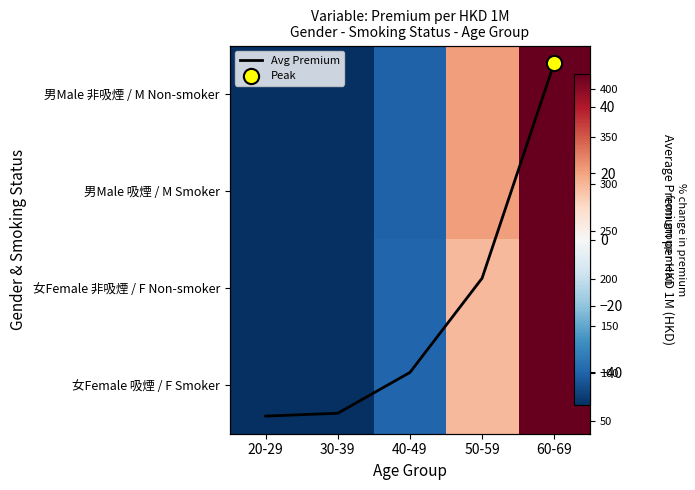

At 50-59, list the series in order from largest to smallest.

Avg Premium, 男Male 非吸煙 / M Non-smoker, 男Male 吸煙 / M Smoker, 女Female 非吸煙 / F Non-smoker, 女Female 吸煙 / F Smoker